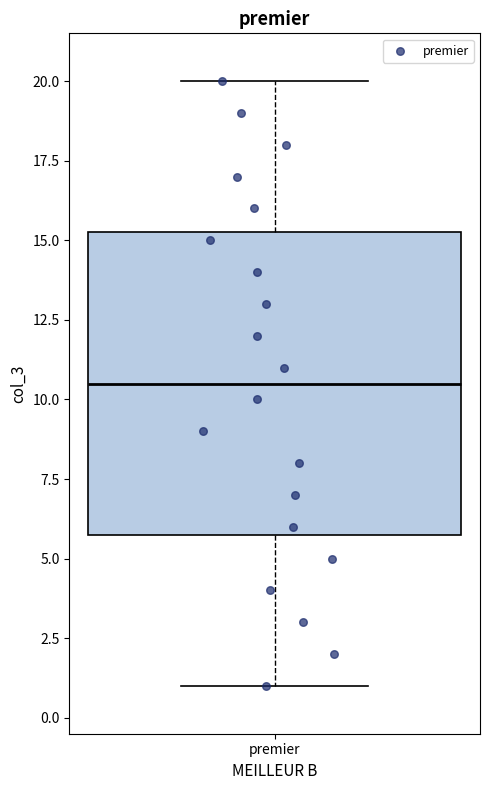

Where does the median line of the box for premier sit on the y-axis? The values are not printed on the chart, so give them approximately, as read against the axis.

10.5